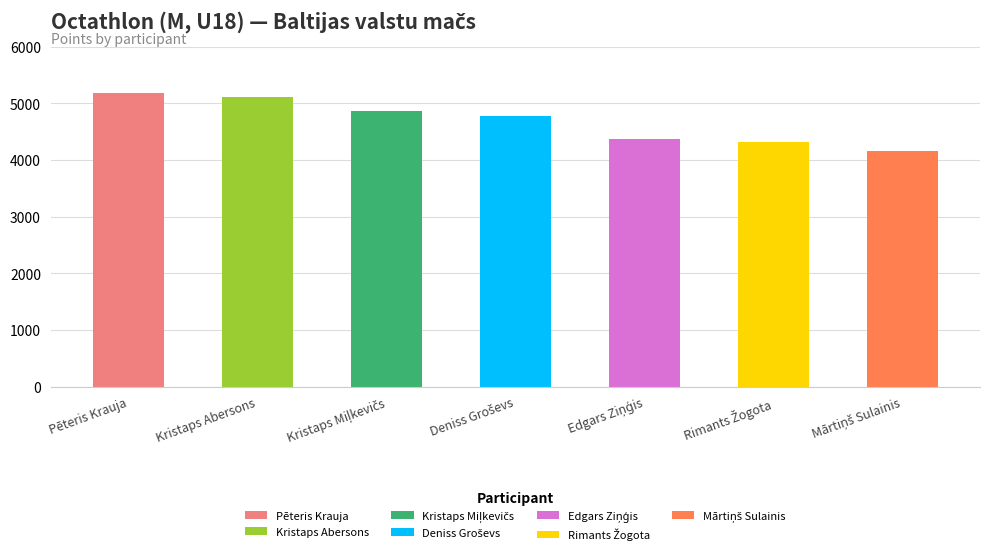

Reading left to right, list all the values displayed in this chart.

Pēteris Krauja=5188	Kristaps Abersons=5104	Kristaps Miļkevičs=4859	Deniss Groševs=4785	Edgars Ziņģis=4372	Rimants Žogota=4323	Mārtiņš Sulainis=4160